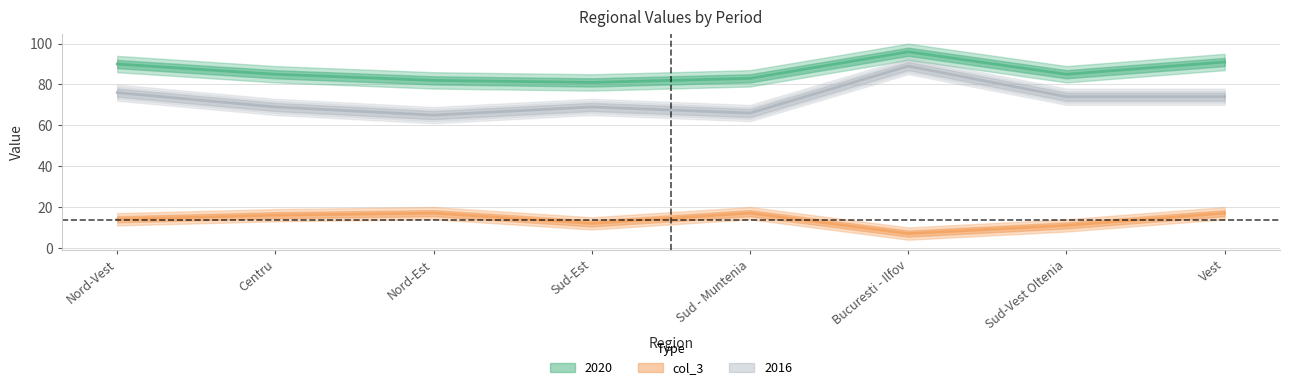

What is the value of the 2020 point at the 4th from the left?

81